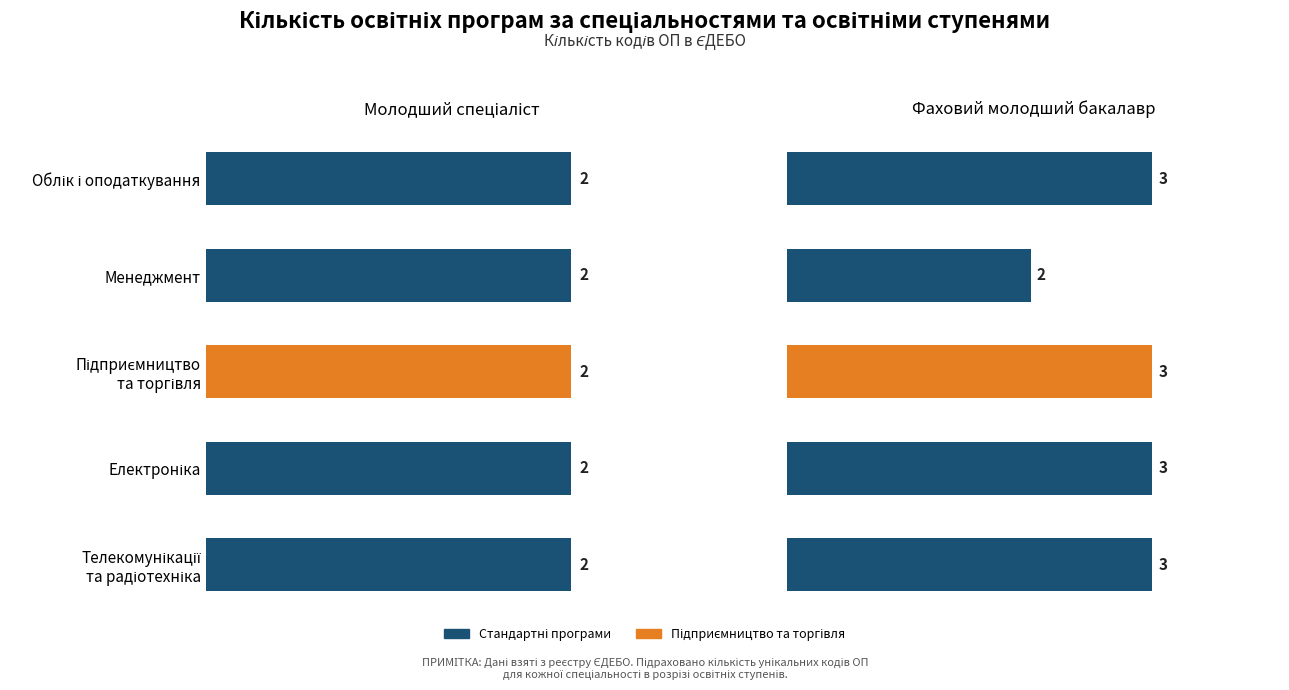

Rank the series at 1 from highest to lowest value.

Фаховий молодший бакалавр, Молодший спеціаліст